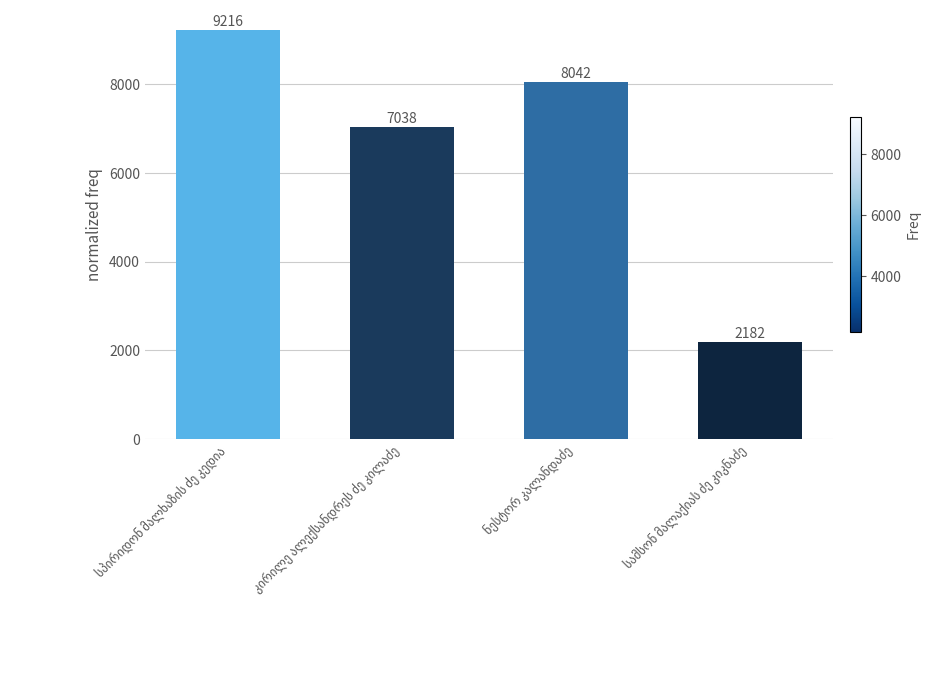

What is the difference between the maximum and minimum values?

7034